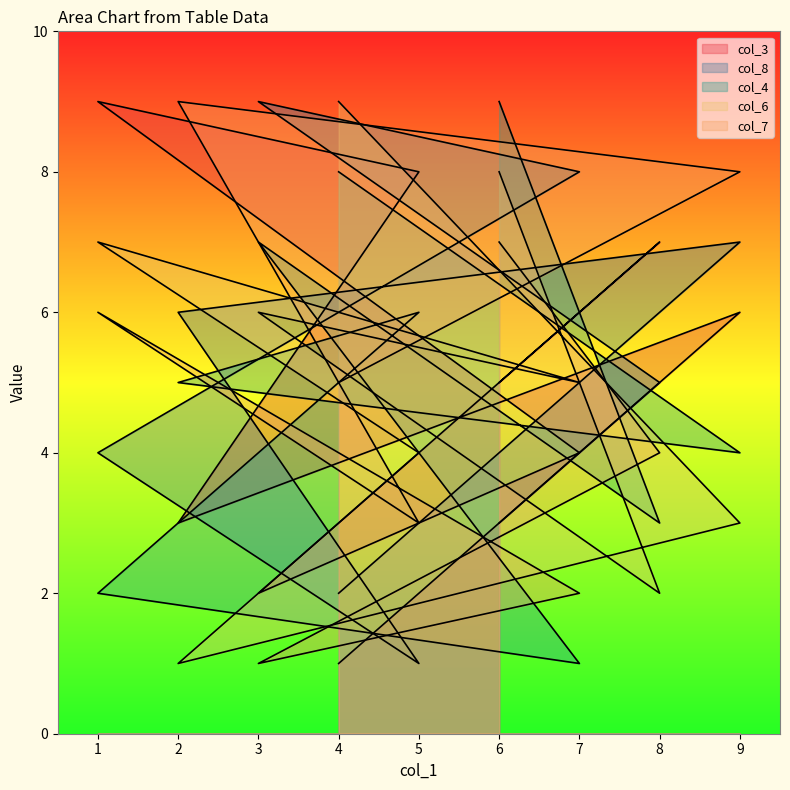

Reading left to right, list all the values displayed in this chart.

col_3: 4=1	9=6	2=3	5=8	1=9	7=4	3=2	8=7	6=5
col_8: 4=2	9=7	2=6	5=1	1=4	7=8	3=9	8=5	6=3
col_4: 4=8	9=4	2=5	5=6	1=2	7=1	3=7	8=3	6=9
col_6: 4=9	9=3	2=1	5=4	1=7	7=5	3=6	8=2	6=8
col_7: 4=5	9=8	2=9	5=3	1=6	7=2	3=1	8=4	6=7